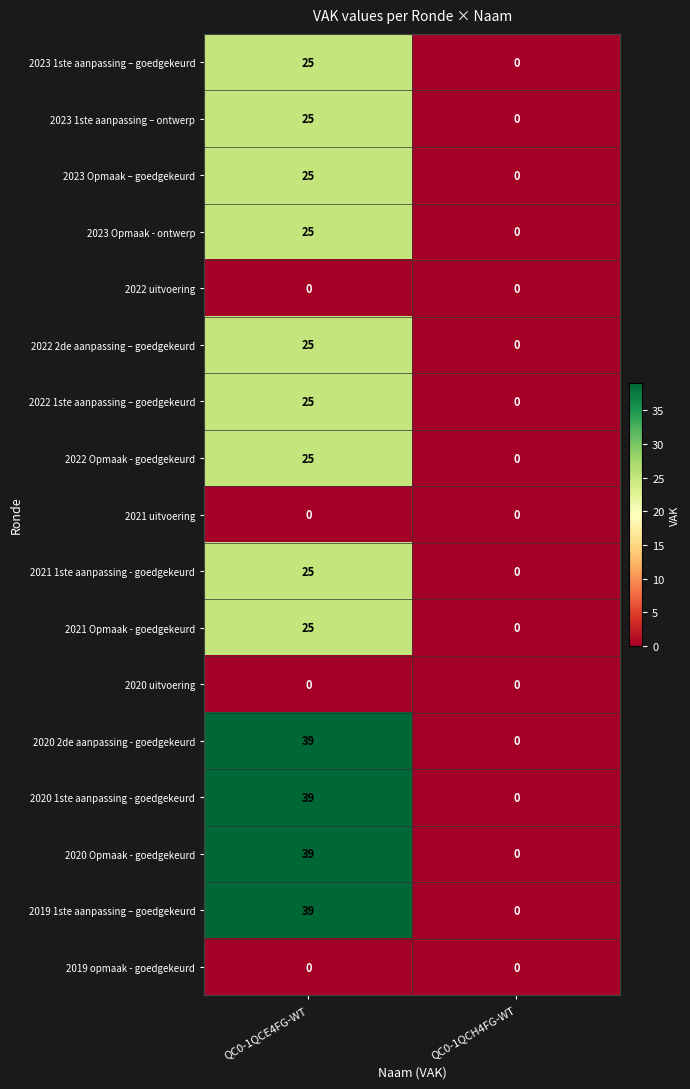

Is it true that 2020 2de aanpassing - goedgekeurd equals 0 at QC0-1QCH4FG-WT?

True